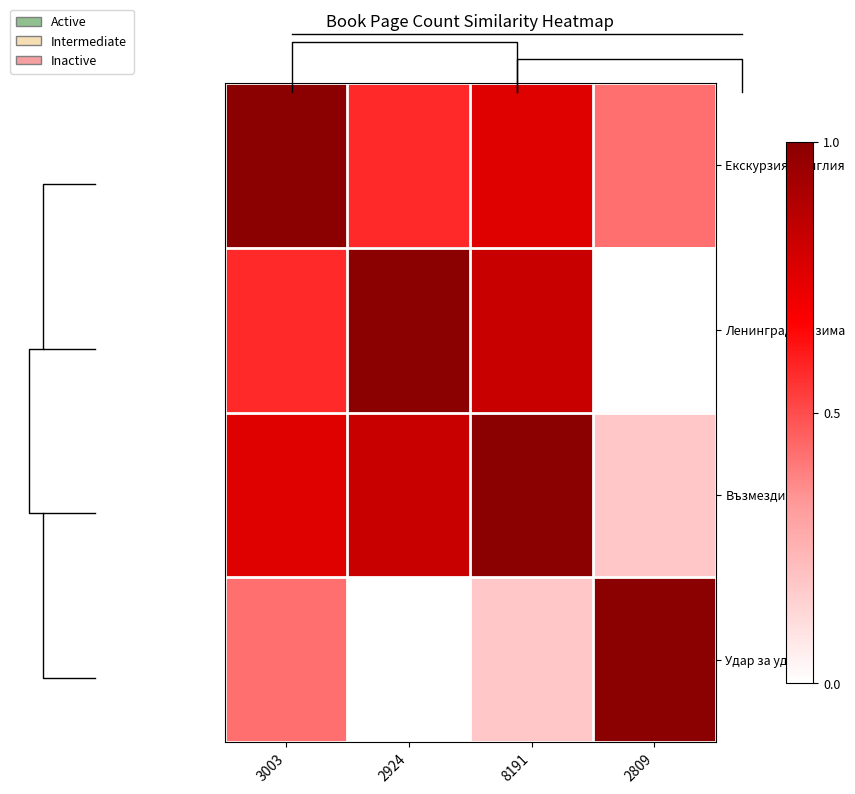

Which category has the lowest value in the Екскурзия в Англия series?

2809